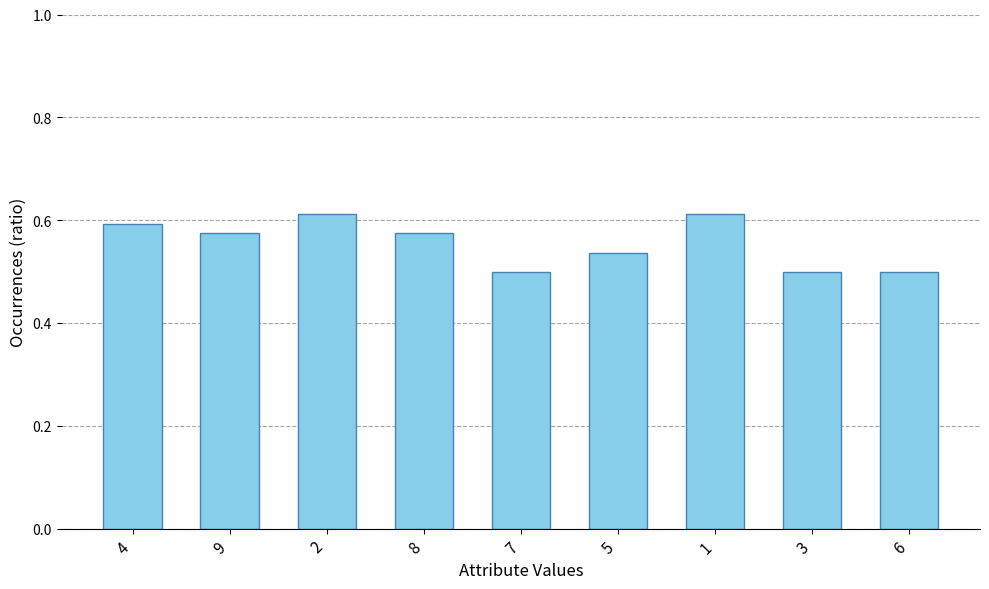

What position from the left is 1?

7